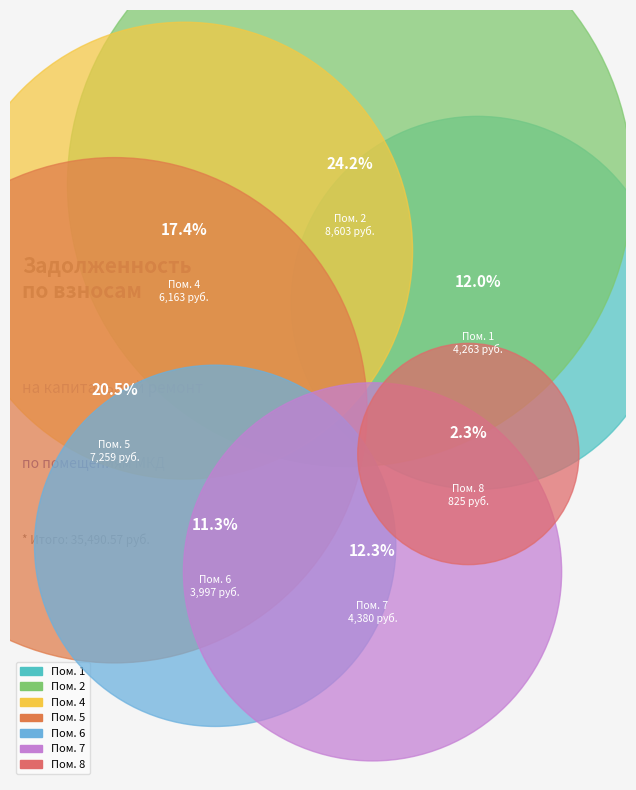

Rank the categories by value from lowest to highest.

8, 6, 1, 7, 4, 5, 2